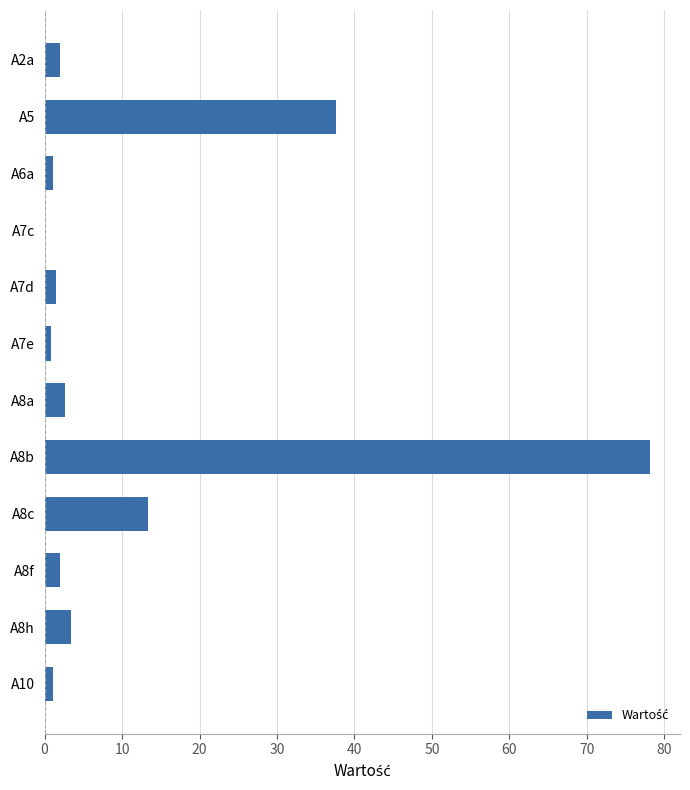

Where is the data nearest to the value 39?

A5